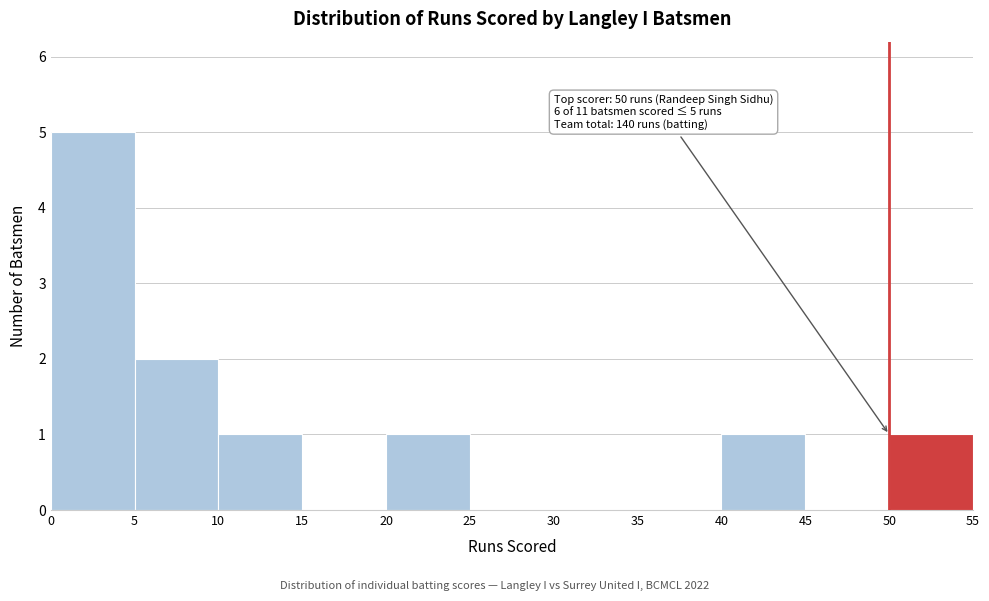

Over which range of the x-axis is the bar tallest?

0 to 5